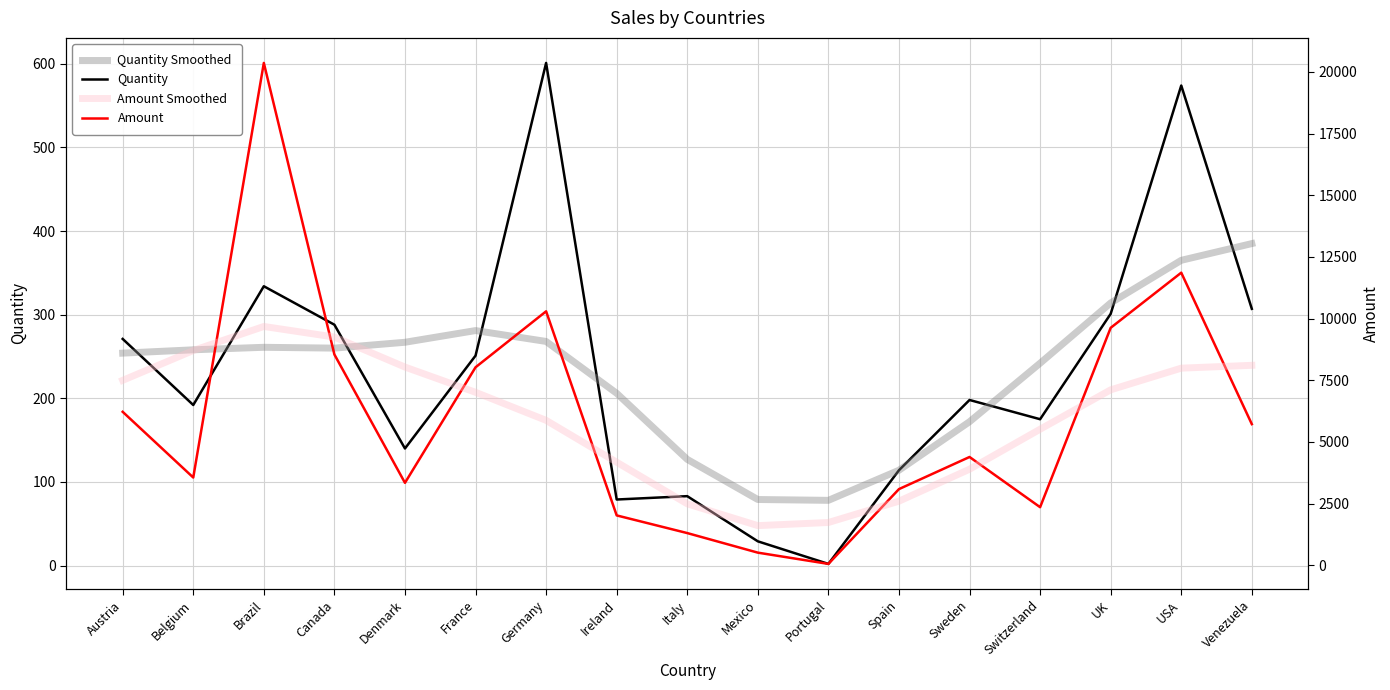

How many lines are shown in the chart?

4